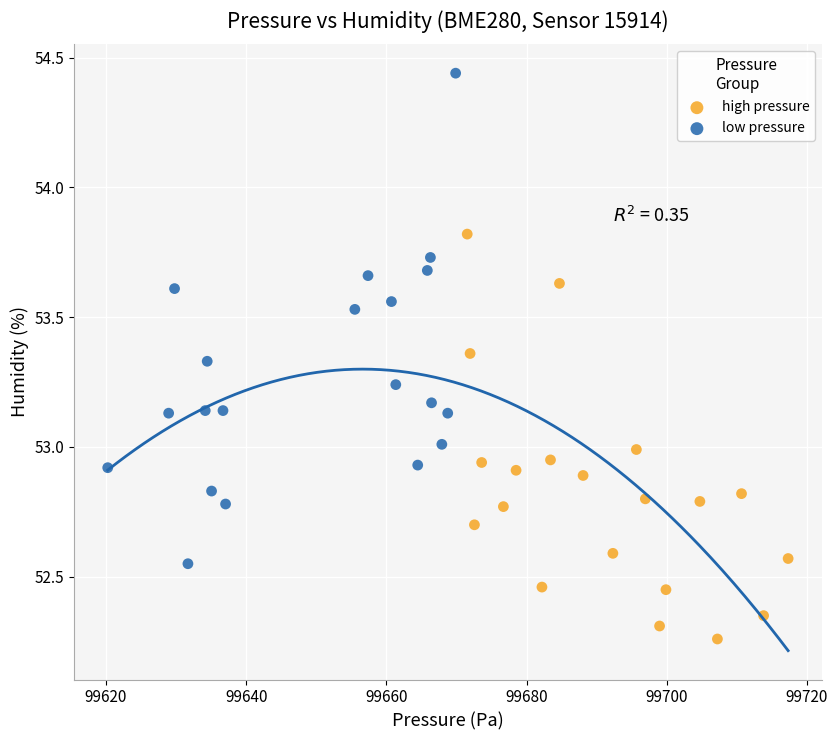

Which series has the widest spread of Y values?

low pressure